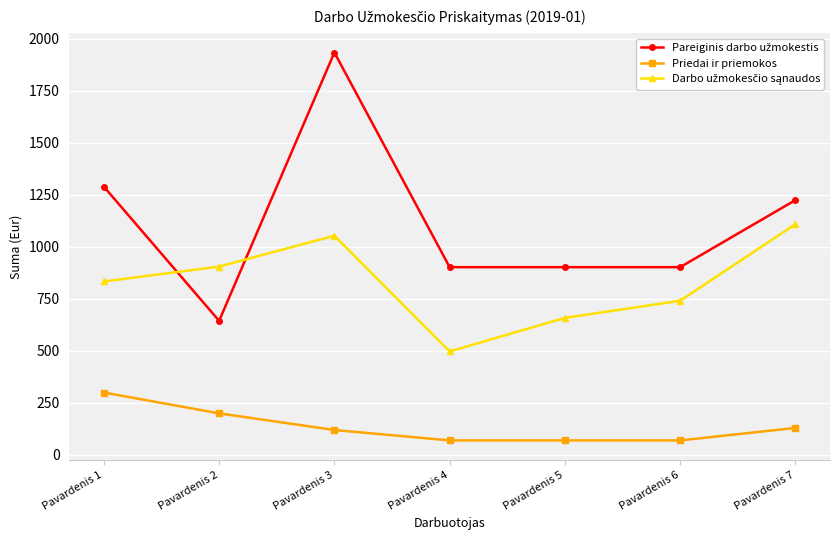

What is the average value of the Priedai ir priemokos series?

137.1